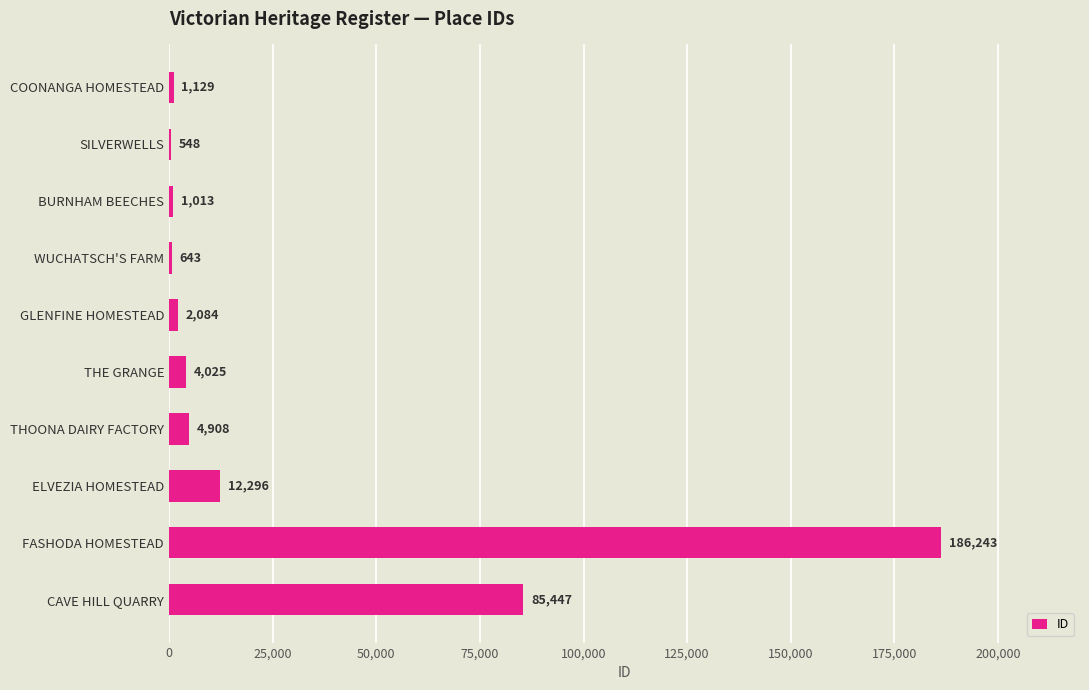

Reading top to bottom, transcribe all the data shown in this chart.

COONANGA HOMESTEAD=1129	SILVERWELLS=548	BURNHAM BEECHES=1013	WUCHATSCH'S FARM=643	GLENFINE HOMESTEAD=2084	THE GRANGE=4025	THOONA DAIRY FACTORY=4908	ELVEZIA HOMESTEAD=12296	FASHODA HOMESTEAD=186243	CAVE HILL QUARRY=85447